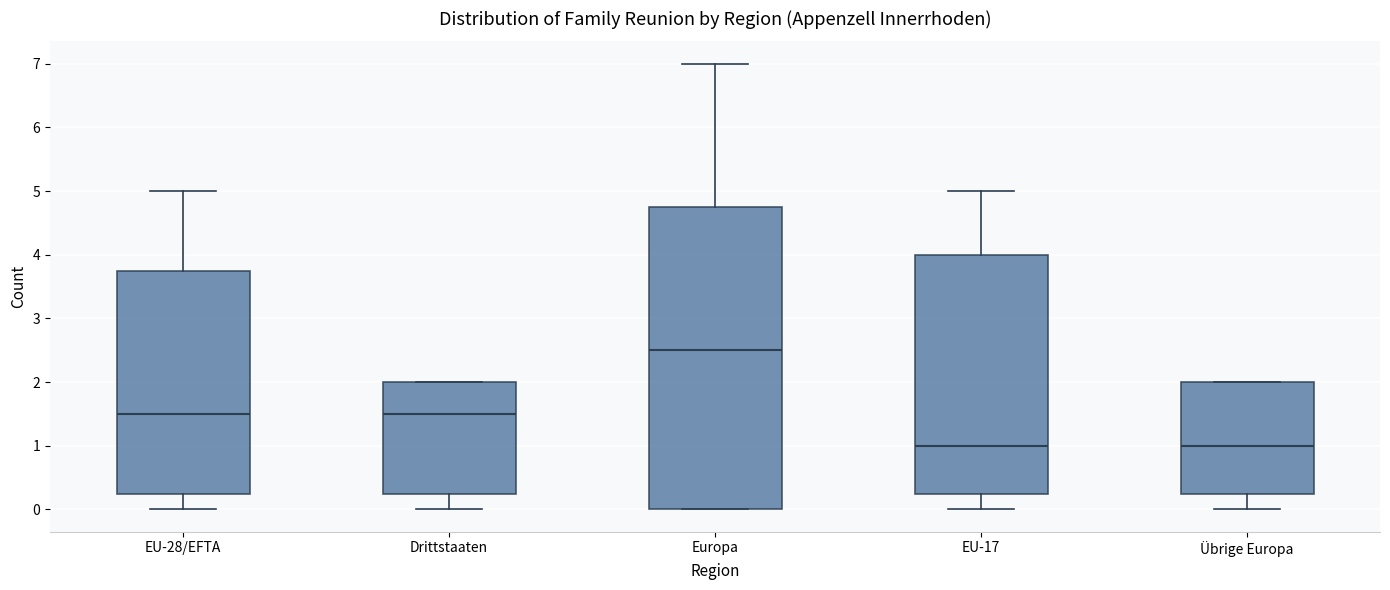

Comparing the boxes themselves (not the whiskers), which one is the tallest?

Europa